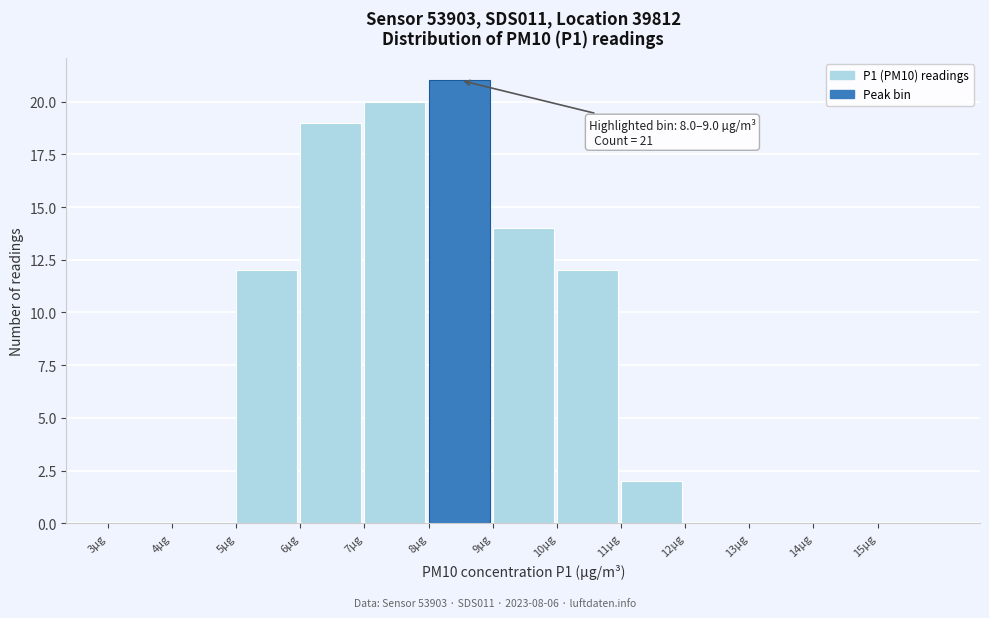

Over which range of the x-axis is the bar tallest?

8 to 9